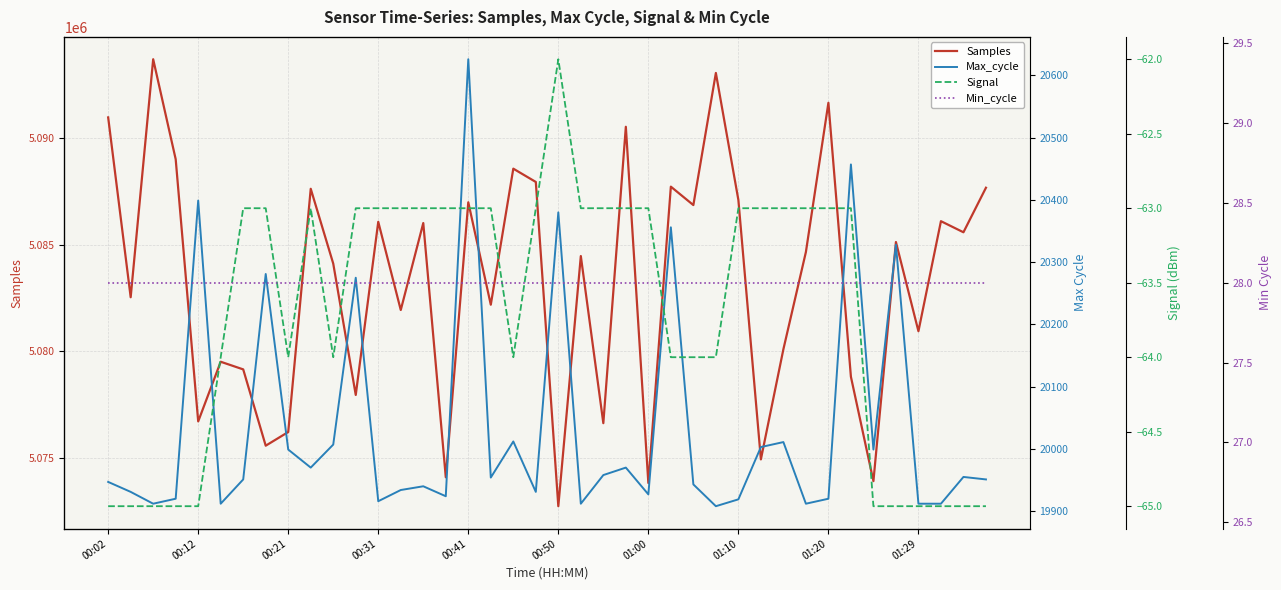

True or false: Min_cycle and Signal intersect in this chart.

False